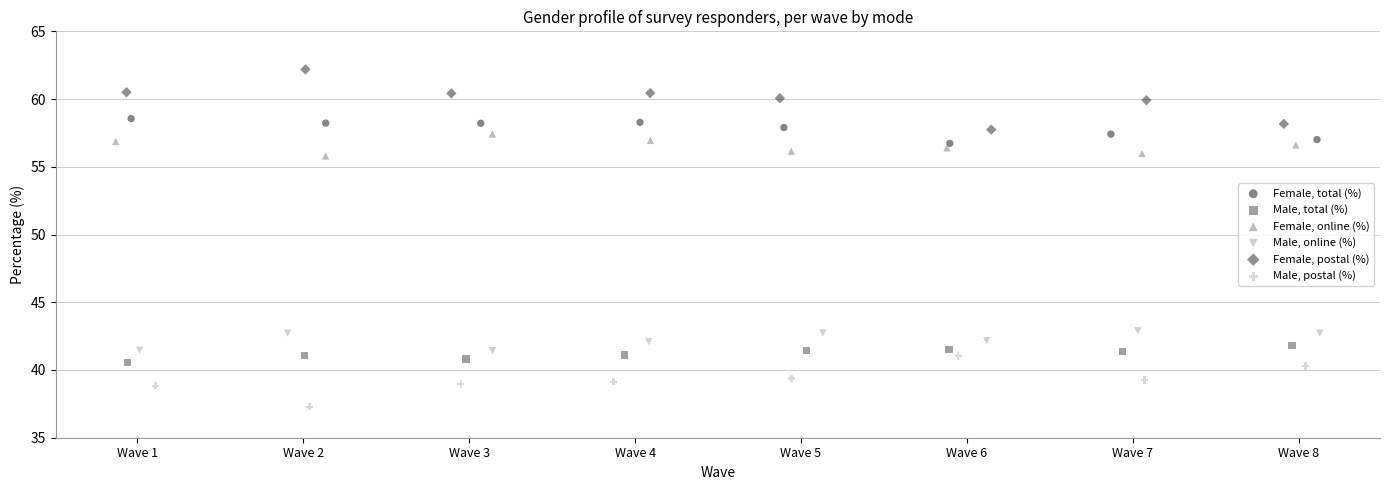

Which series contains the highest Y value?

Female, postal (%)